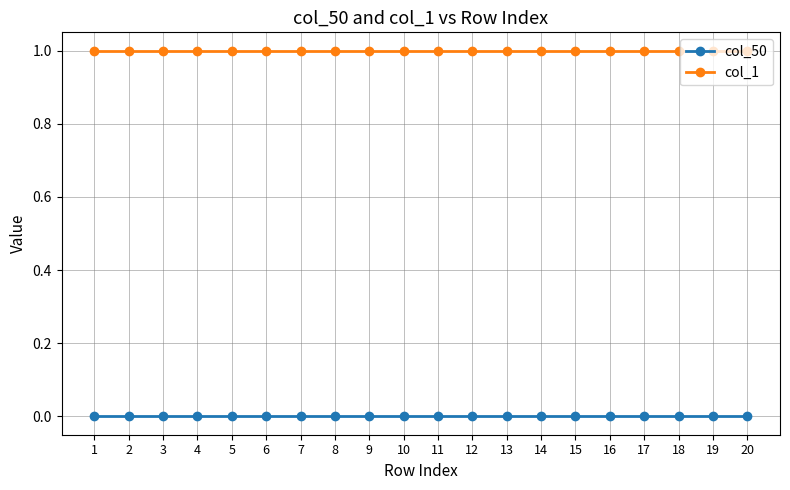

Is it true that col_1 equals 1 at 10?

True